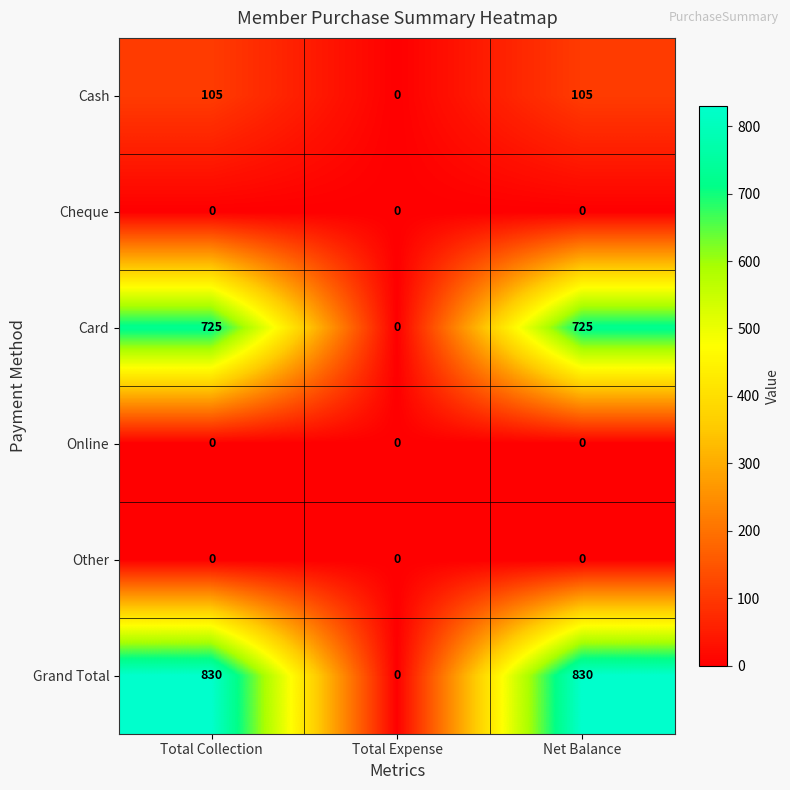

Reading right to left, extract all data points from this chart.

Cash: 105	0	105
Cheque: 0	0	0
Card: 725	0	725
Online: 0	0	0
Other: 0	0	0
Grand Total: 830	0	830